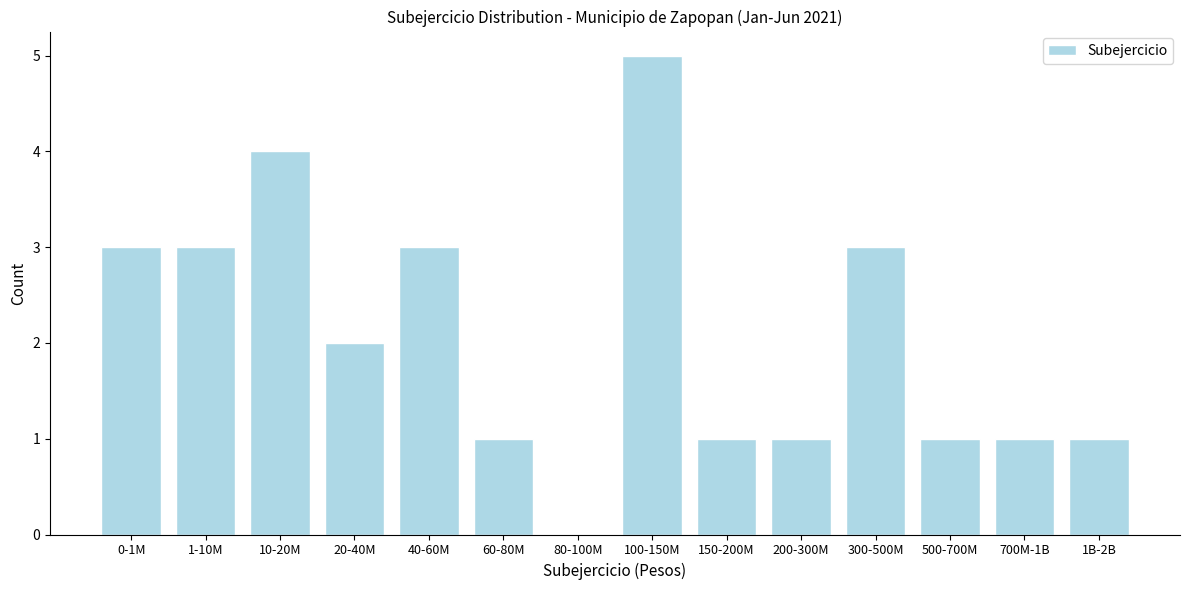

Reading left to right, list all the values displayed in this chart.

0-1M=3	1-10M=3	10-20M=4	20-40M=2	40-60M=3	60-80M=1	80-100M=0	100-150M=5	150-200M=1	200-300M=1	300-500M=3	500-700M=1	700M-1B=1	1B-2B=1